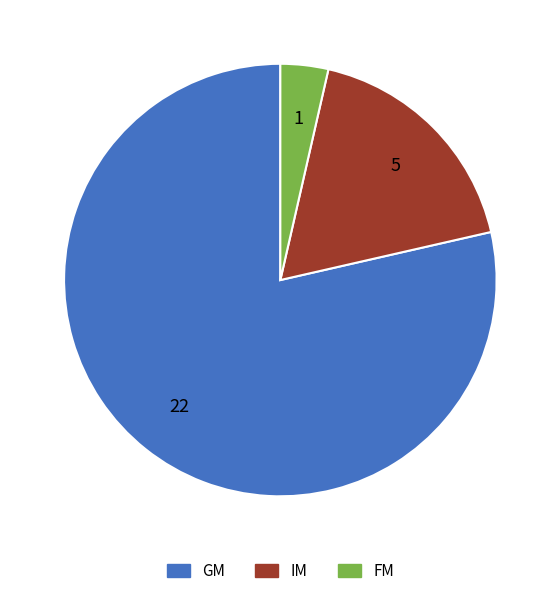

What is the ratio of the value at IM to the value at FM?

5.0